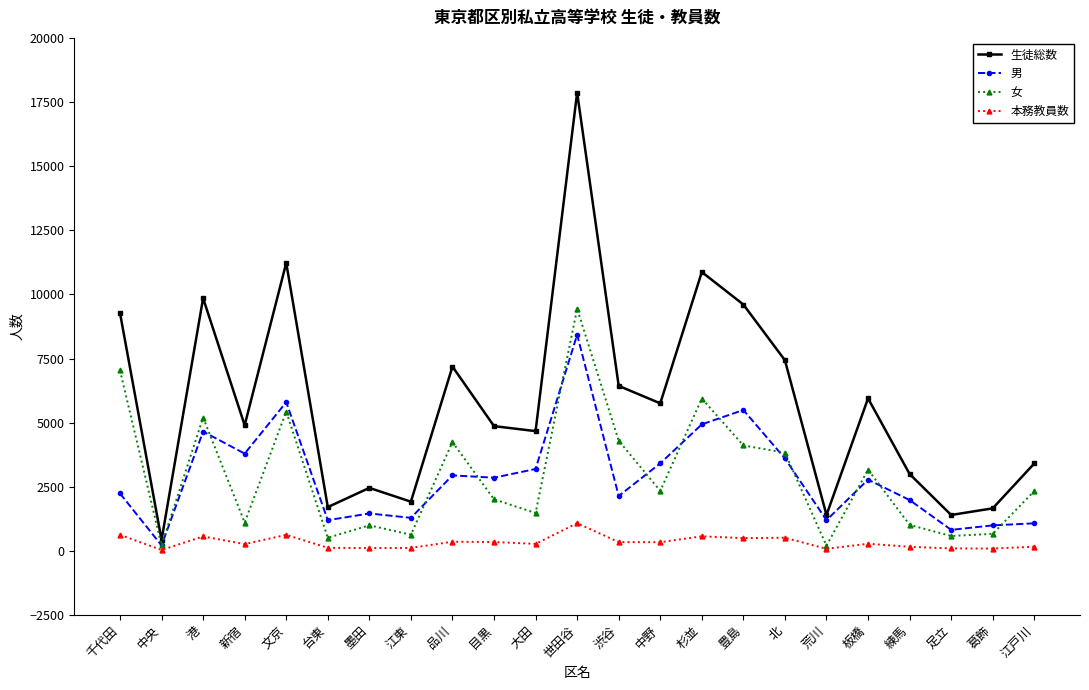

Which series has the largest total across all categories?

生徒総数